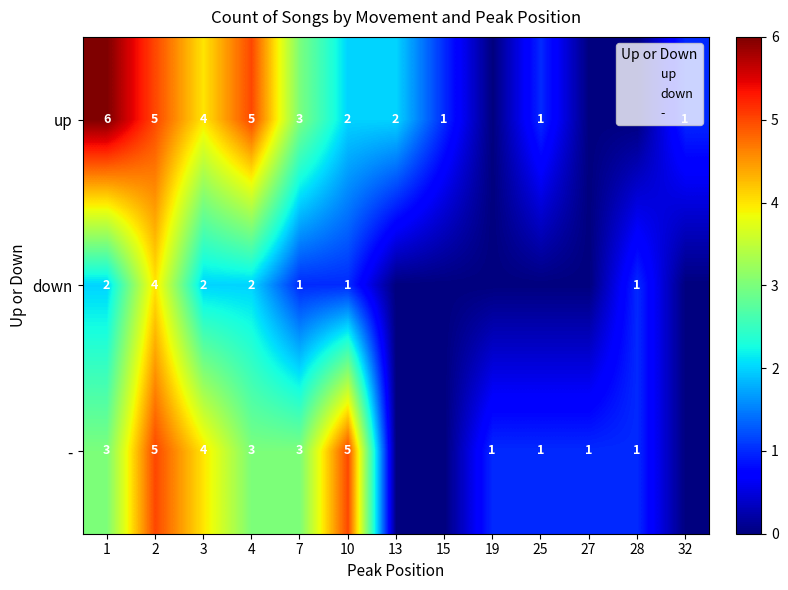

Which series changed the most between 1 and 3?

up